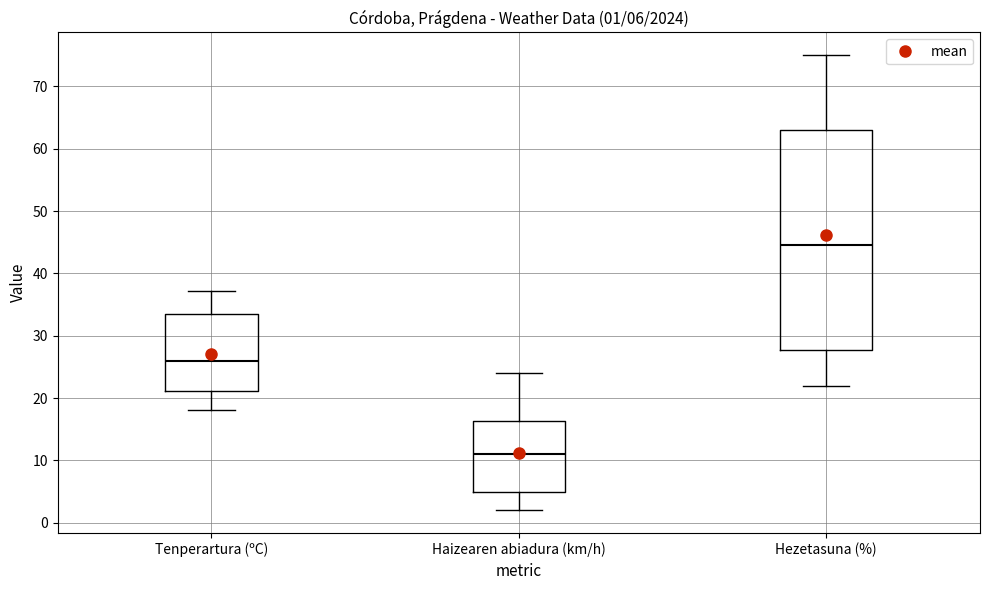

Which box is the tallest, from its lower edge to its upper edge?

Hezetasuna (%)